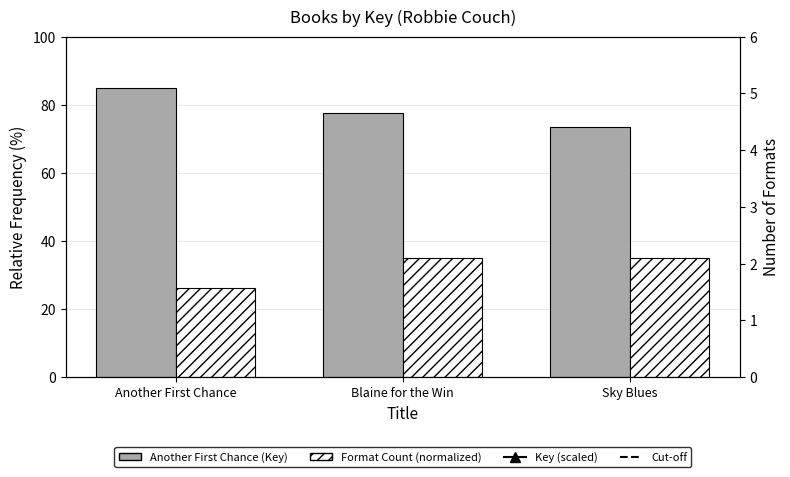

How many distinct data groups are displayed?

4